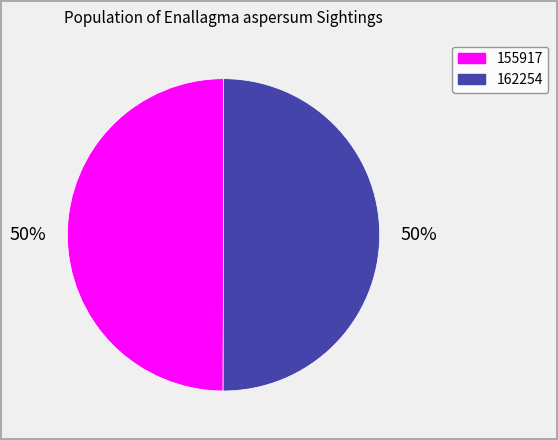

Do 155917 and 162254 together represent more than half of the pie?

Yes